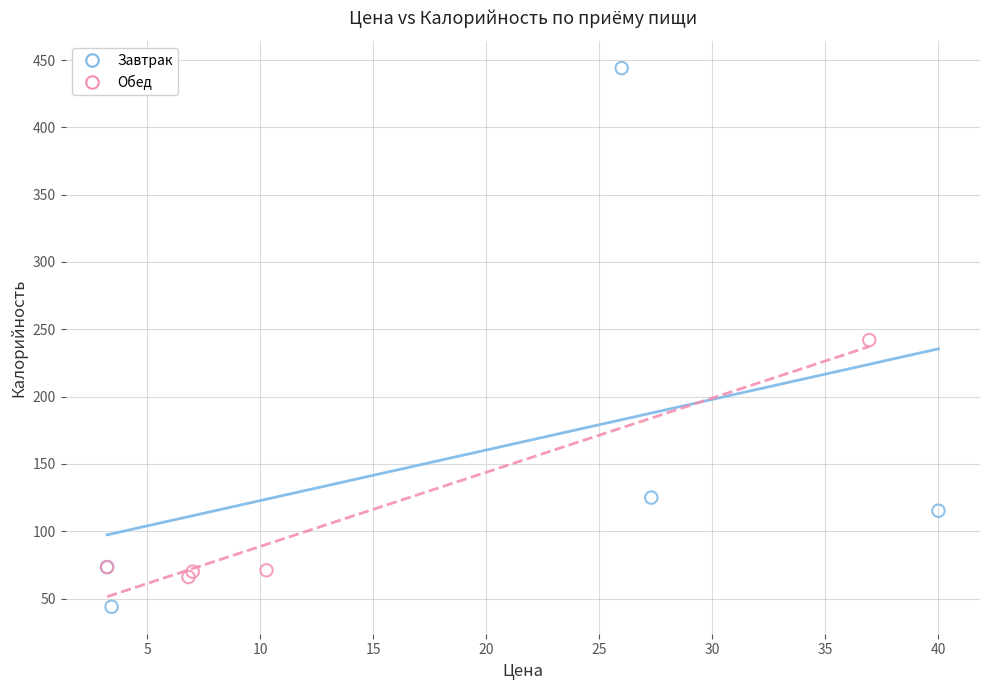

Which series has the largest Y range (max minus min)?

Завтрак